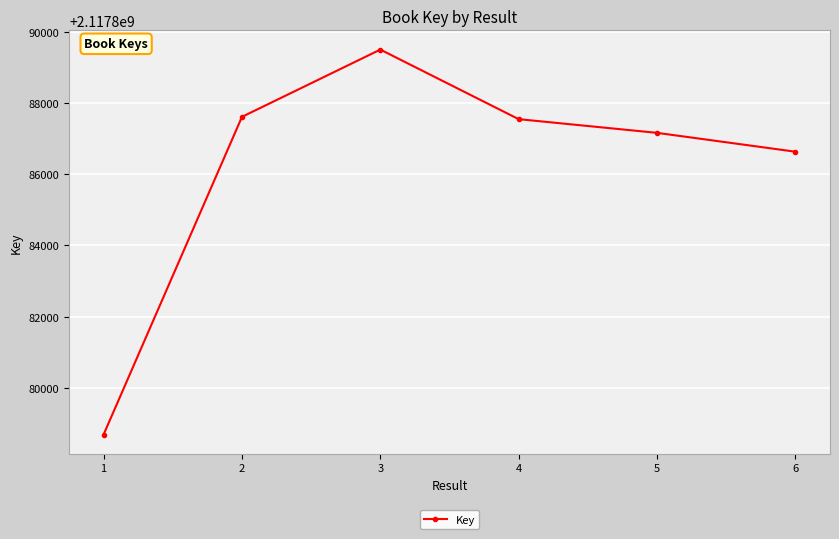

What is the approximate value at 5, to the nearest 100?

2117887200